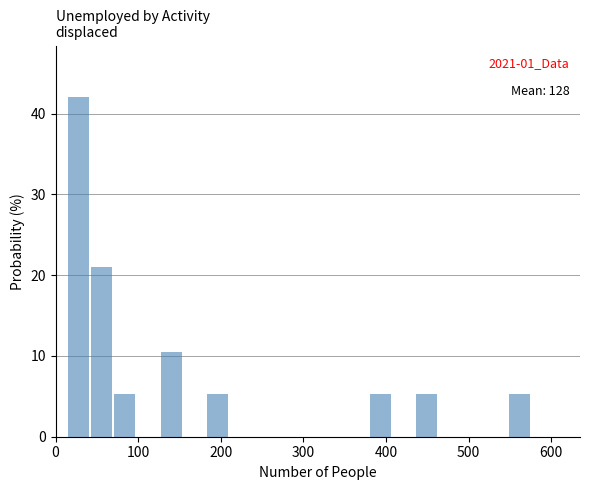

Around what value on the x-axis is the tallest bar? Give the approximate position of its centre, as read against the axis.

30